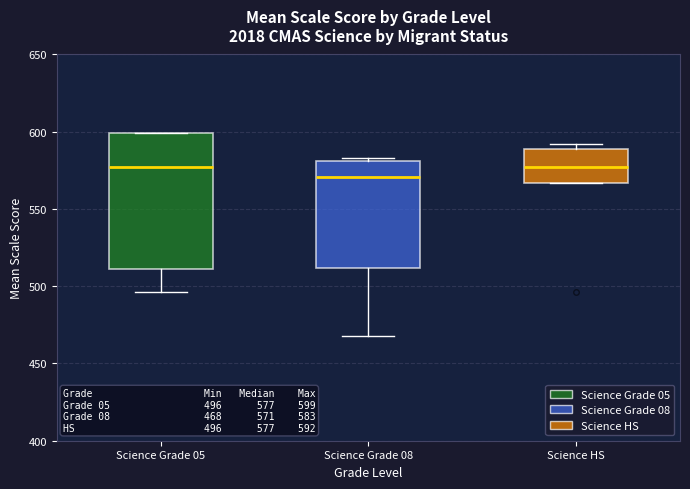

Which box's median line is the lowest?

Science Grade 08